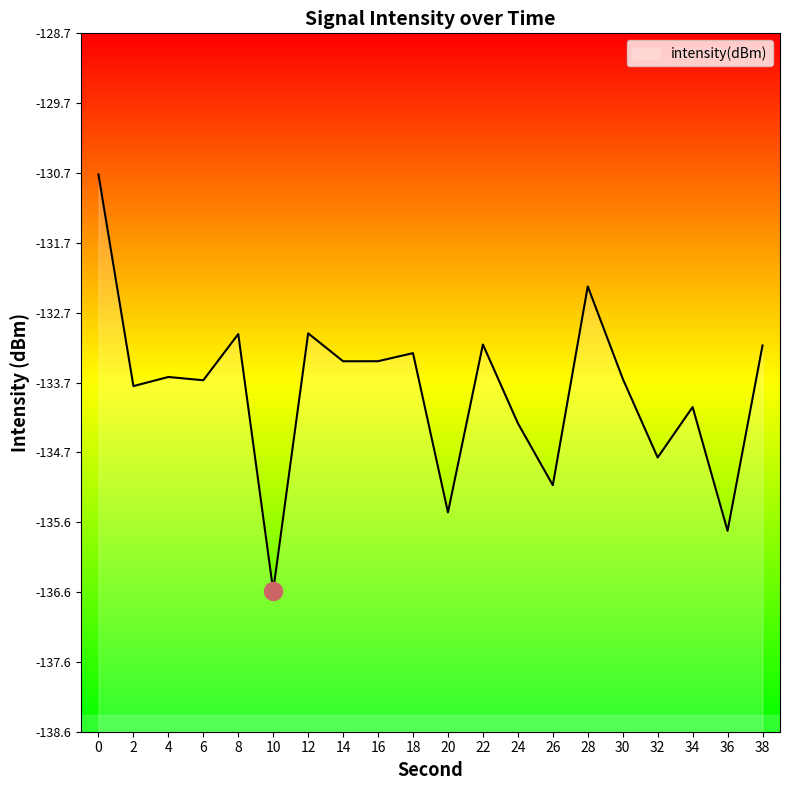

Rank the categories by value from lowest to highest.

10, 36, 20, 26, 32, 24, 34, 2, 6, 30, 4, 14, 16, 18, 38, 22, 8, 12, 28, 0